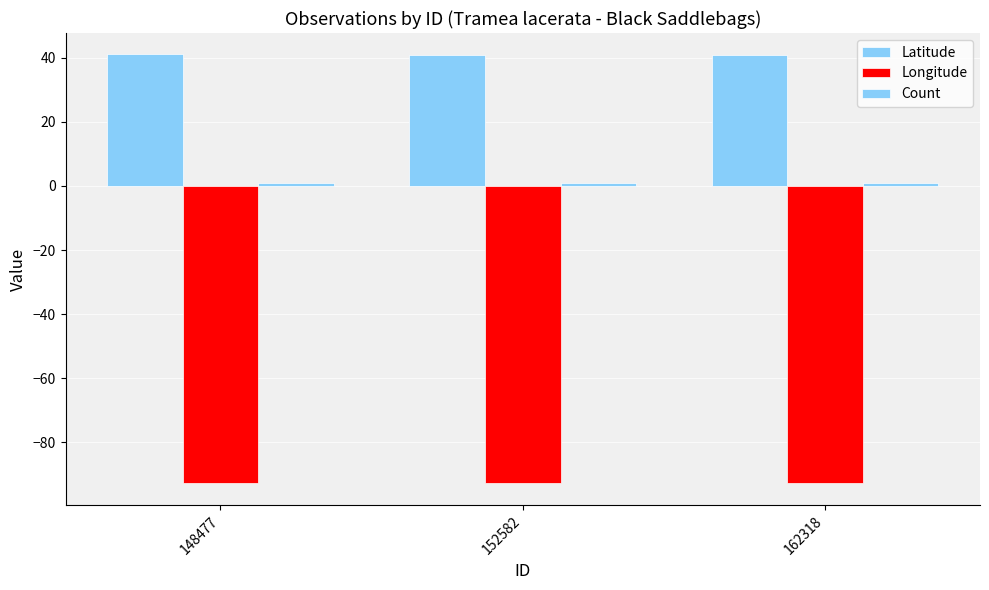

At which label does Count reach its peak?

148477